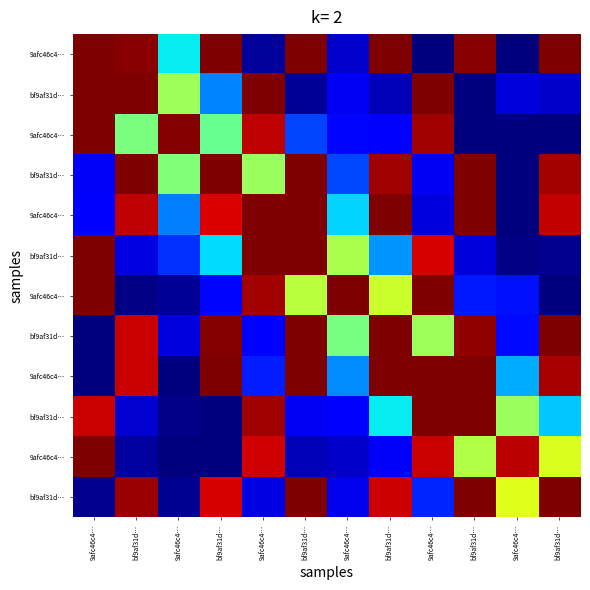

At which category is the sum across all series the highest?

bf9af31d…